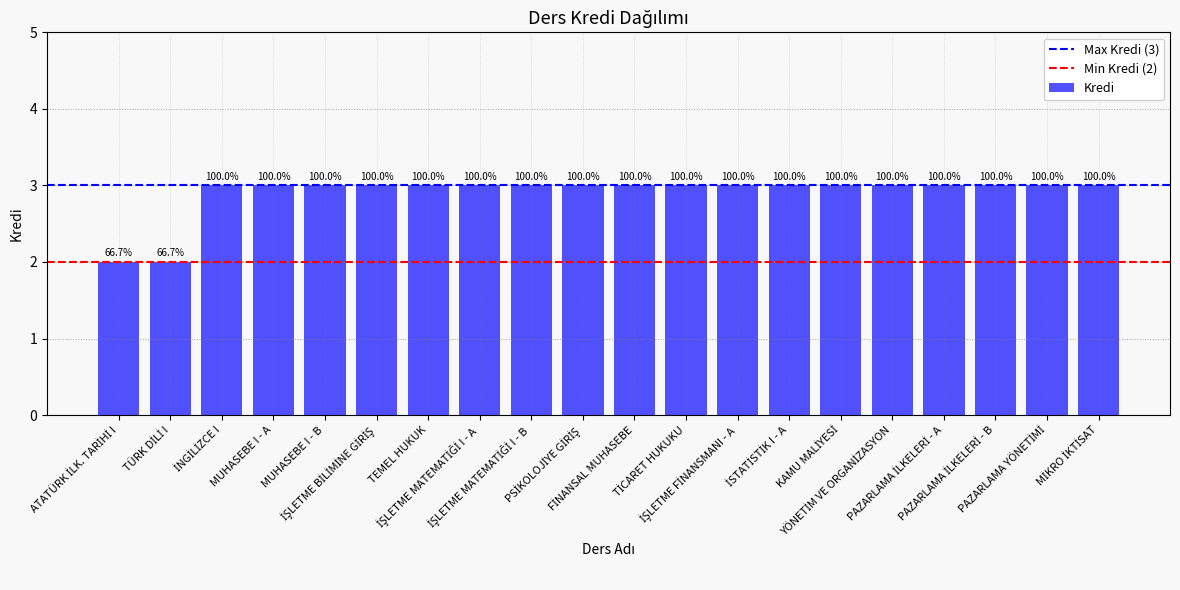

What is the label of the 2nd bar from the left?

TÜRK DİLİ I